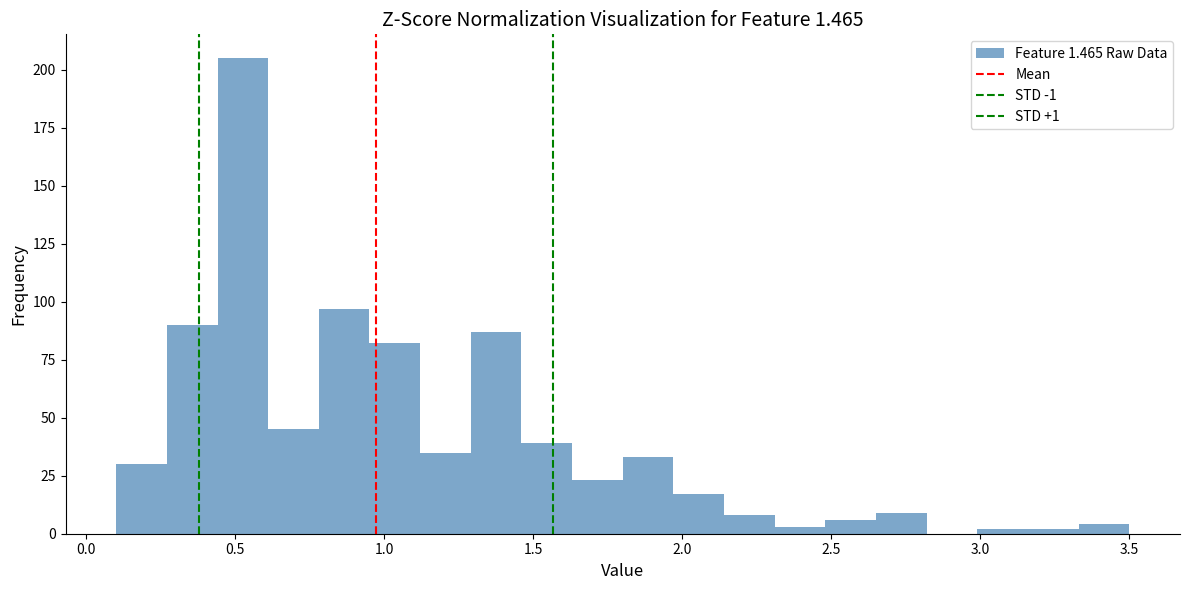

Read against the x-axis, roughly where is the centre of the tallest bar?

0.55